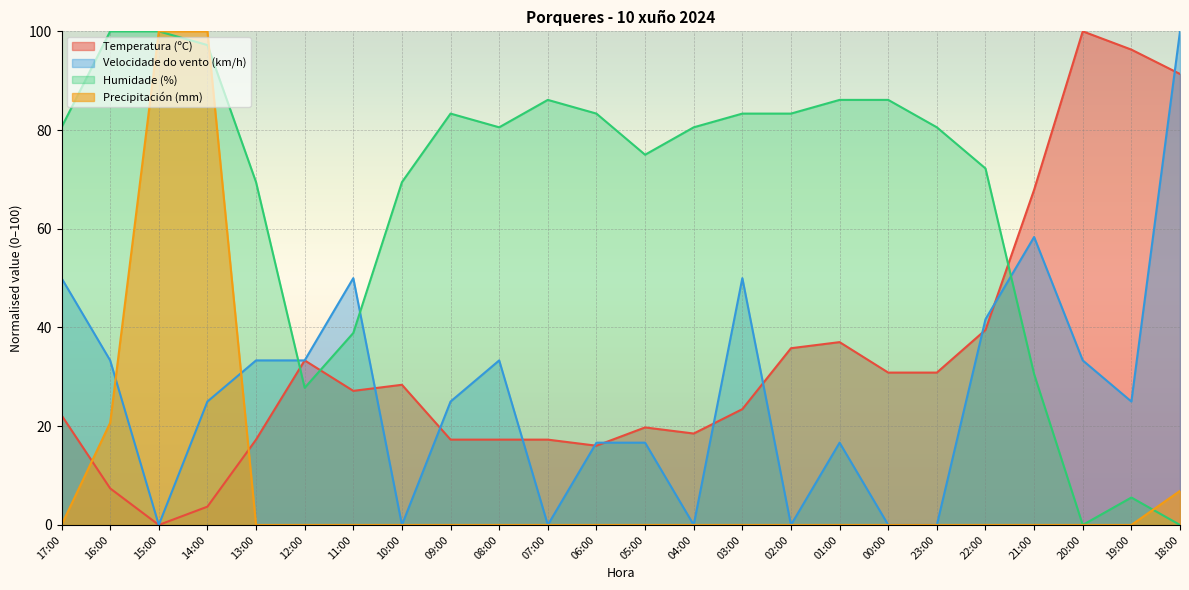

True or false: Velocidade do vento (km/h) and Precipitación (mm) cross at least once.

True